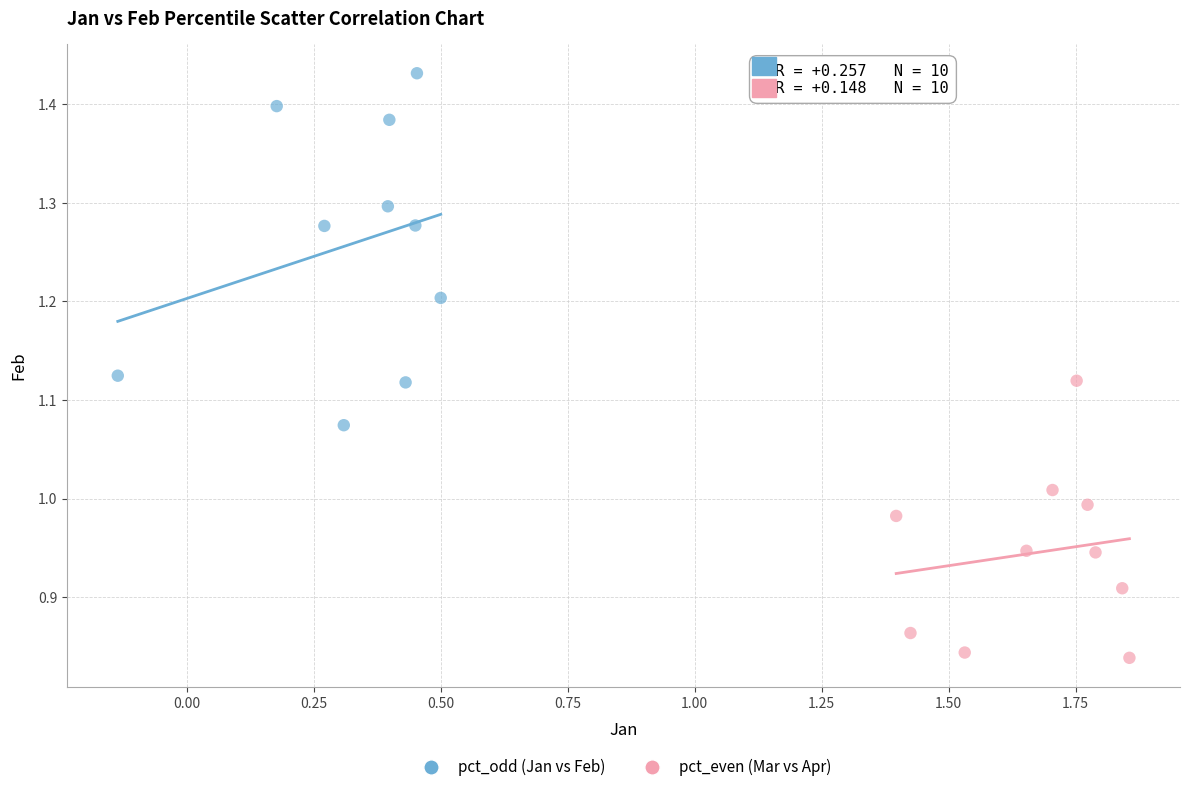

Which series reaches the minimum Y coordinate?

pct_even (Mar vs Apr)